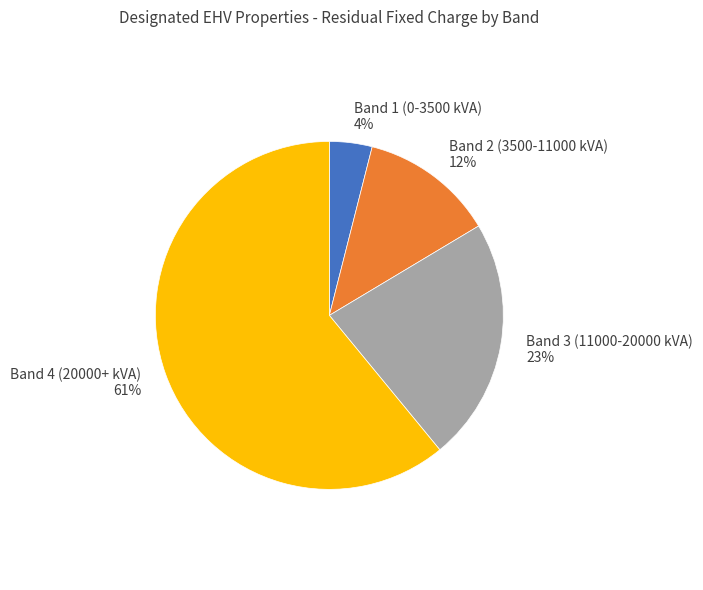

Combined, do Band 3 (11000-20000 kVA) and Band 1 (0-3500 kVA) account for over 50%?

No